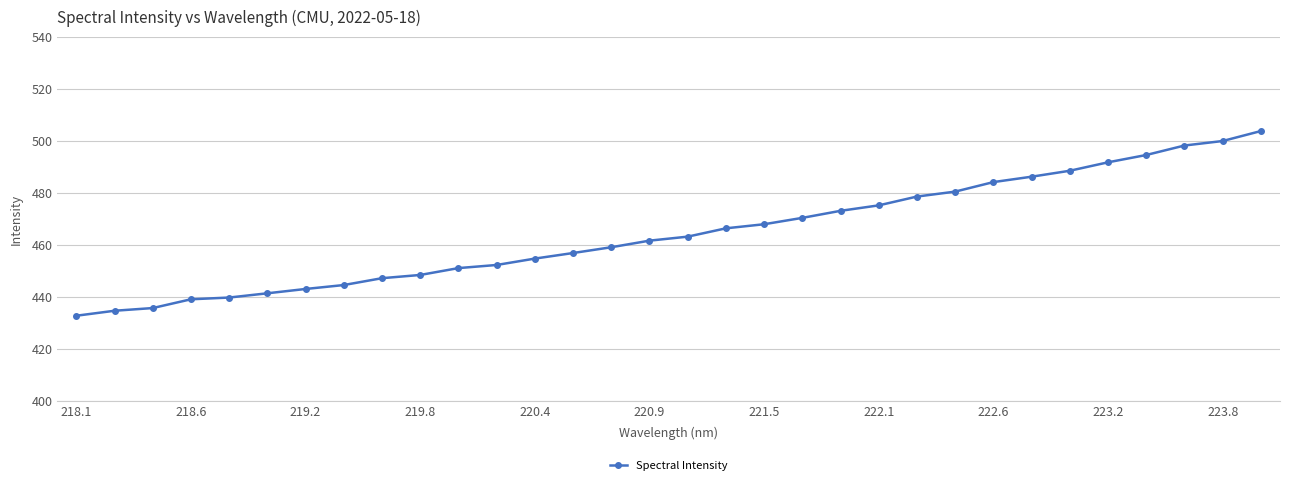

What is the sum of all values?

14861.7